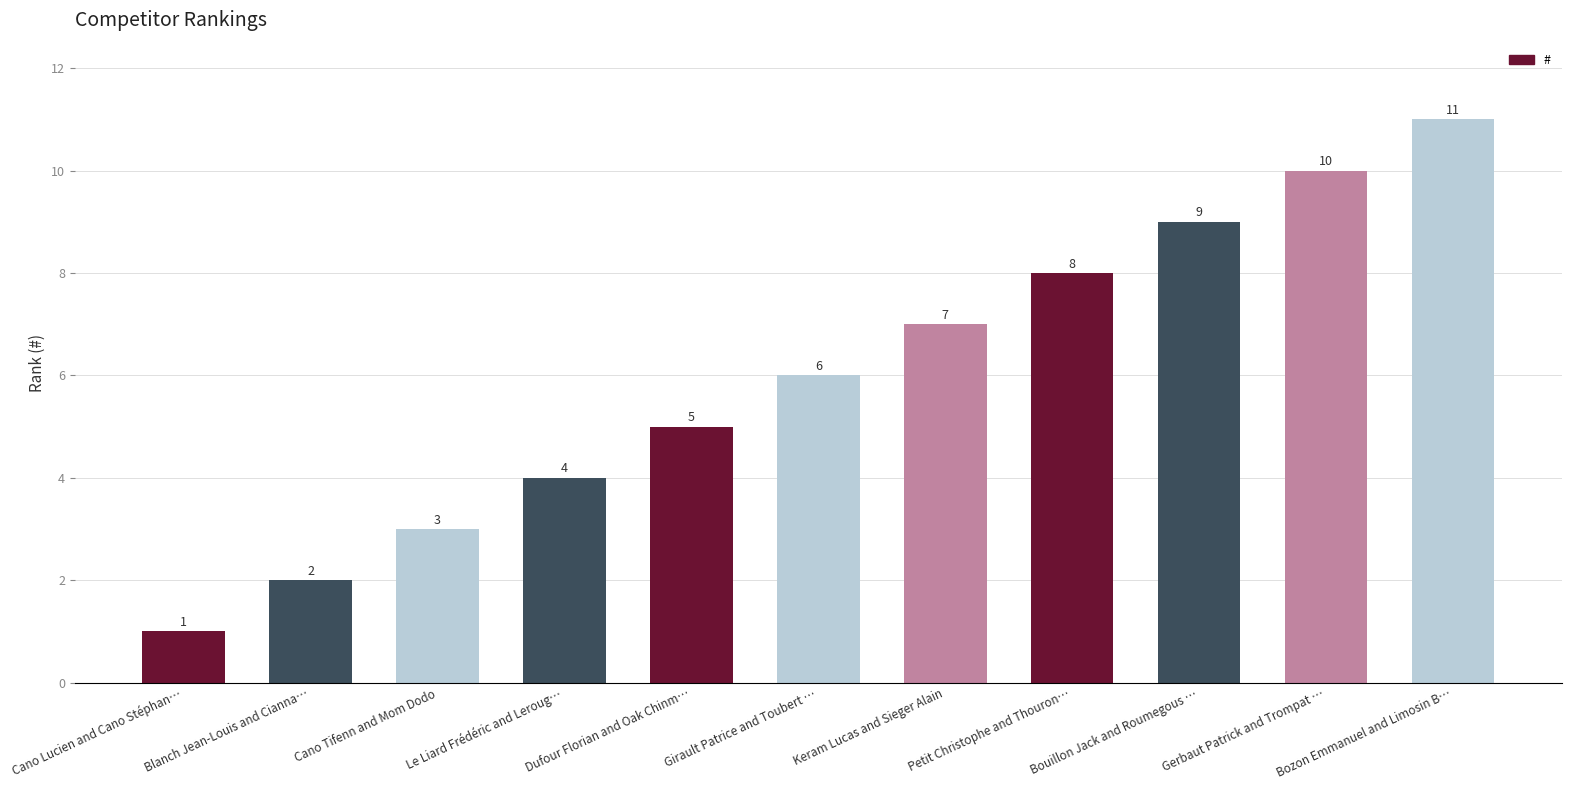

The chart shows a value of 2 at Le Liard Frédéric and Leroug…. True or false?

False